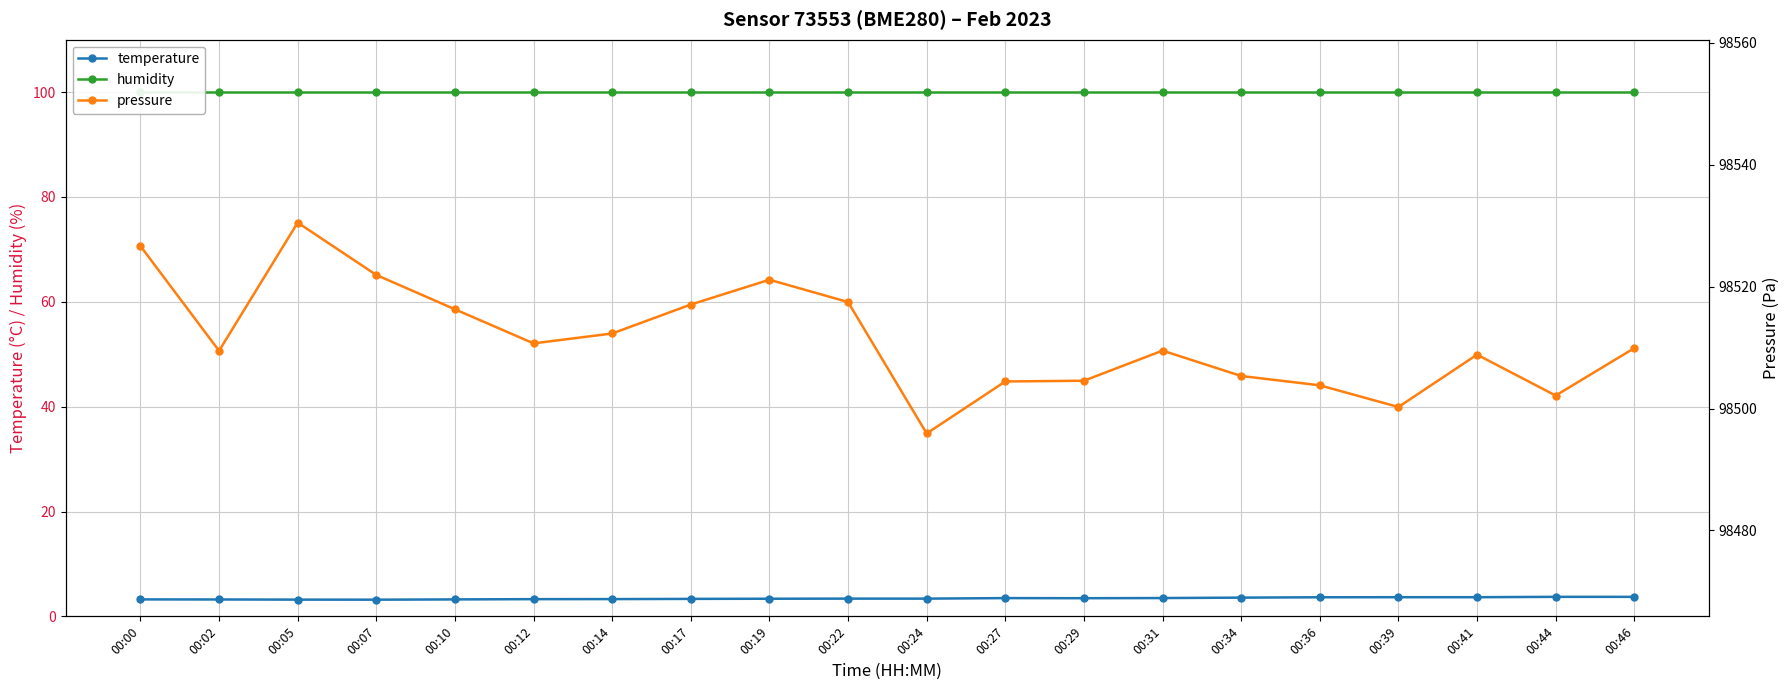

True or false: pressure has more than 1 interior local peaks.

True